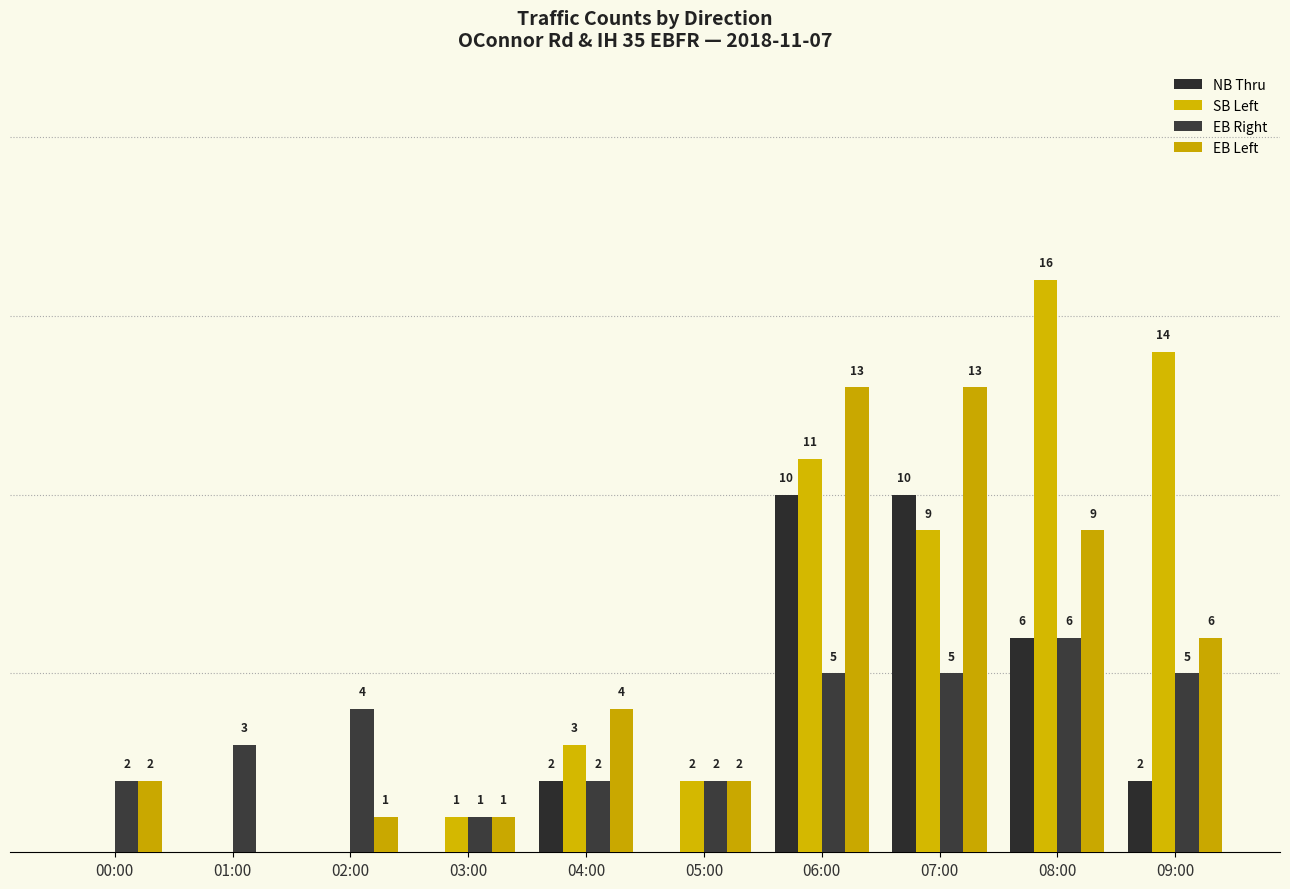

What is the difference between the highest and lowest values at 07:00?

8